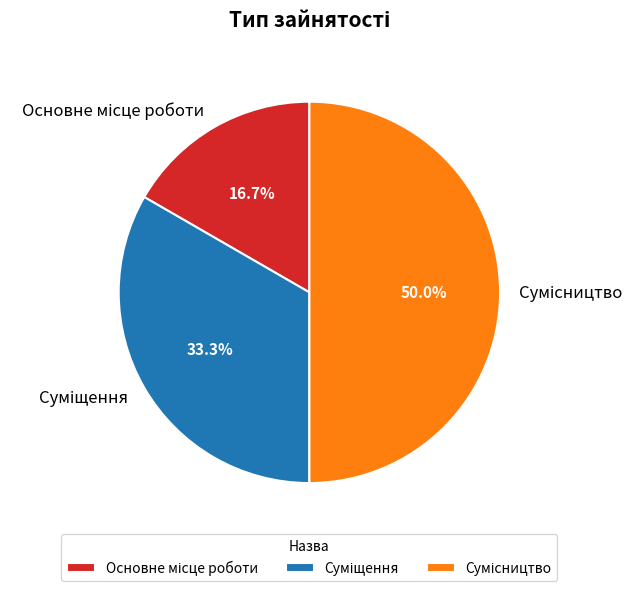

How many segments does this pie chart have?

3